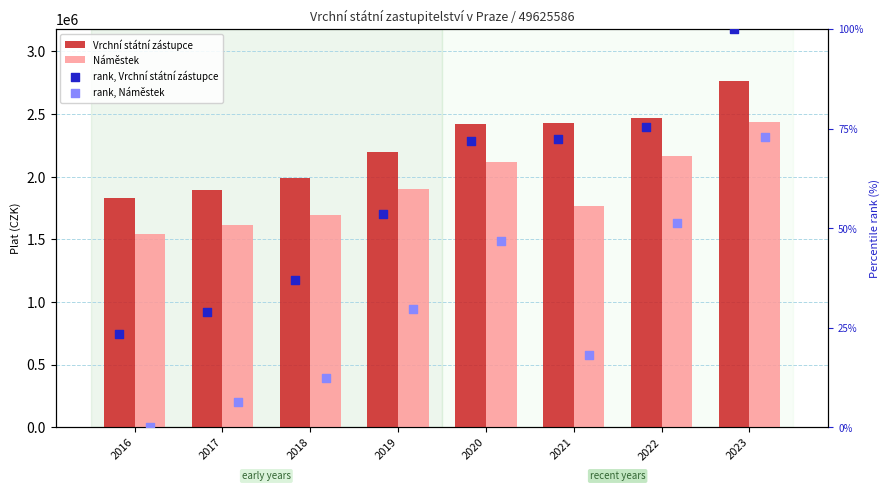

Which series contains the highest Y value?

Vrchní státní zástupce